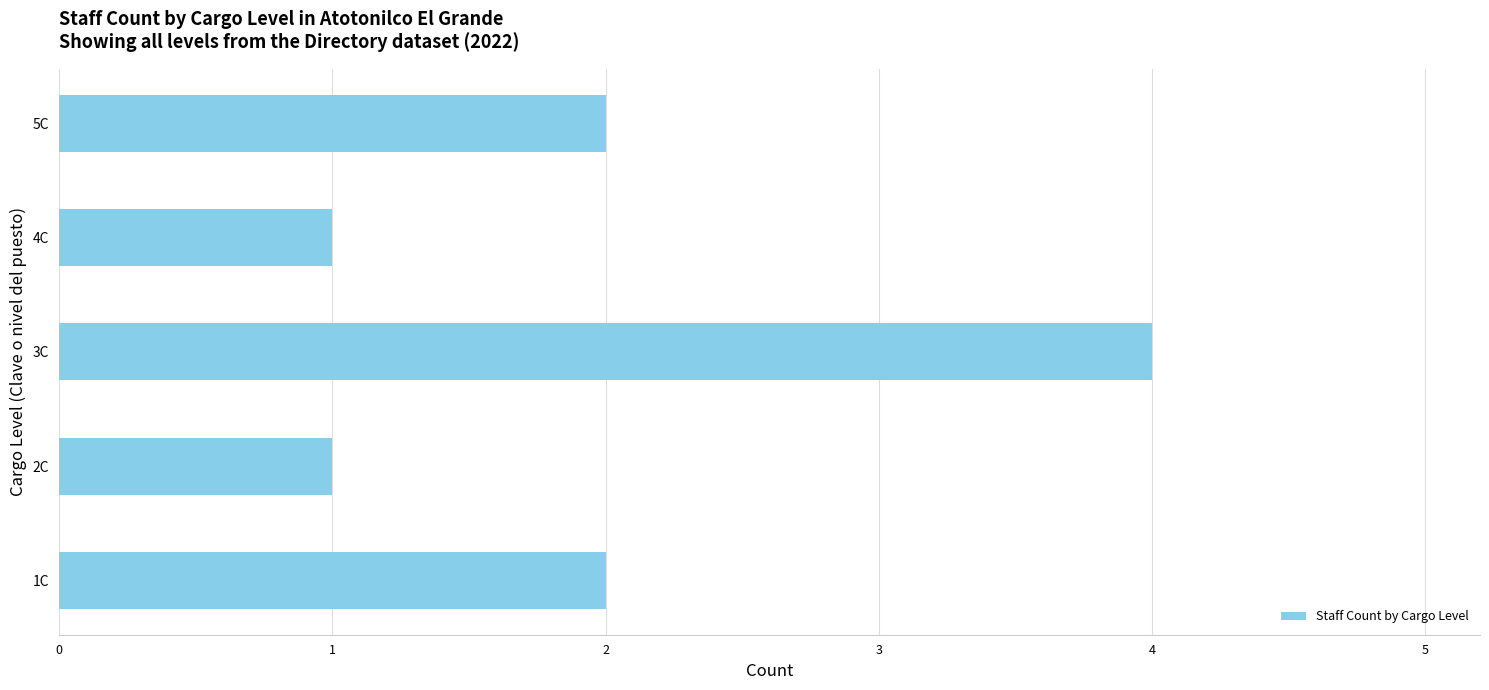

What is the change in value from 2C to 5C?

+1